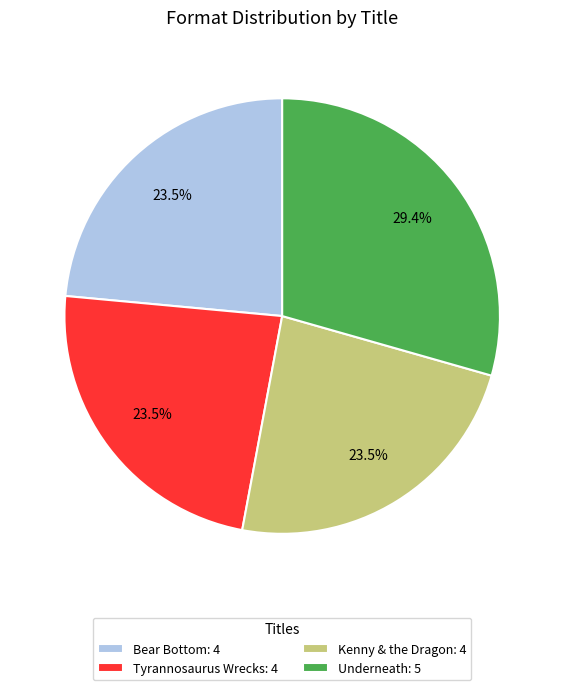

Which has a higher value, Underneath or Kenny & the Dragon?

Underneath